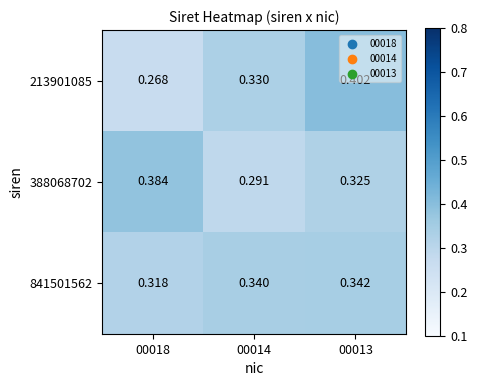

Reading right to left, transcribe all the data shown in this chart.

213901085: 00013=0.4	00014=0.3	00018=0.3
388068702: 00013=0.3	00014=0.3	00018=0.4
841501562: 00013=0.3	00014=0.3	00018=0.3